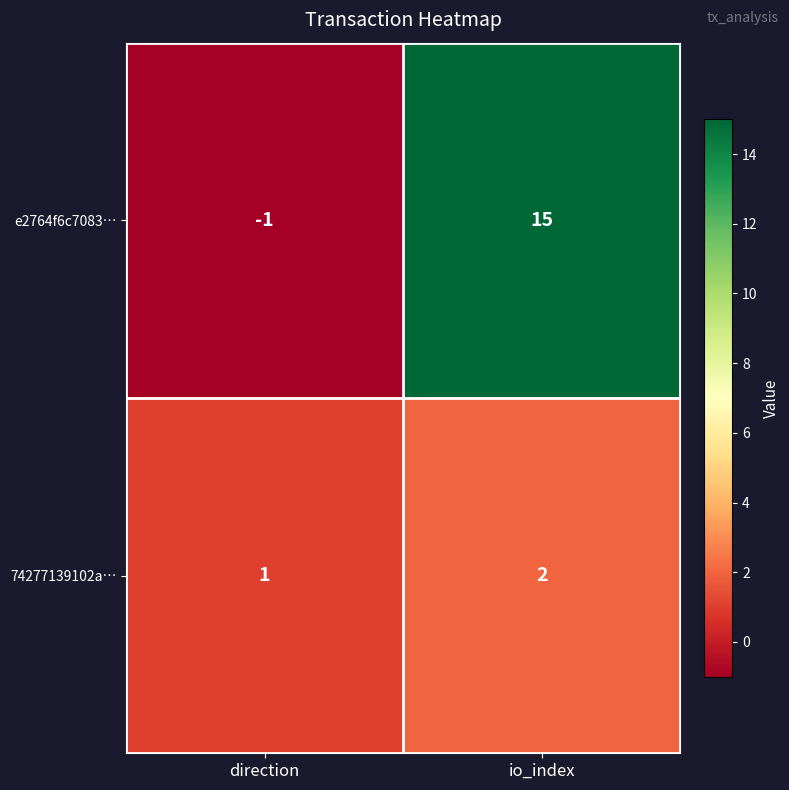

Reading right to left, transcribe all the data shown in this chart.

e2764f6c7083…: 15	-1
74277139102a…: 2	1